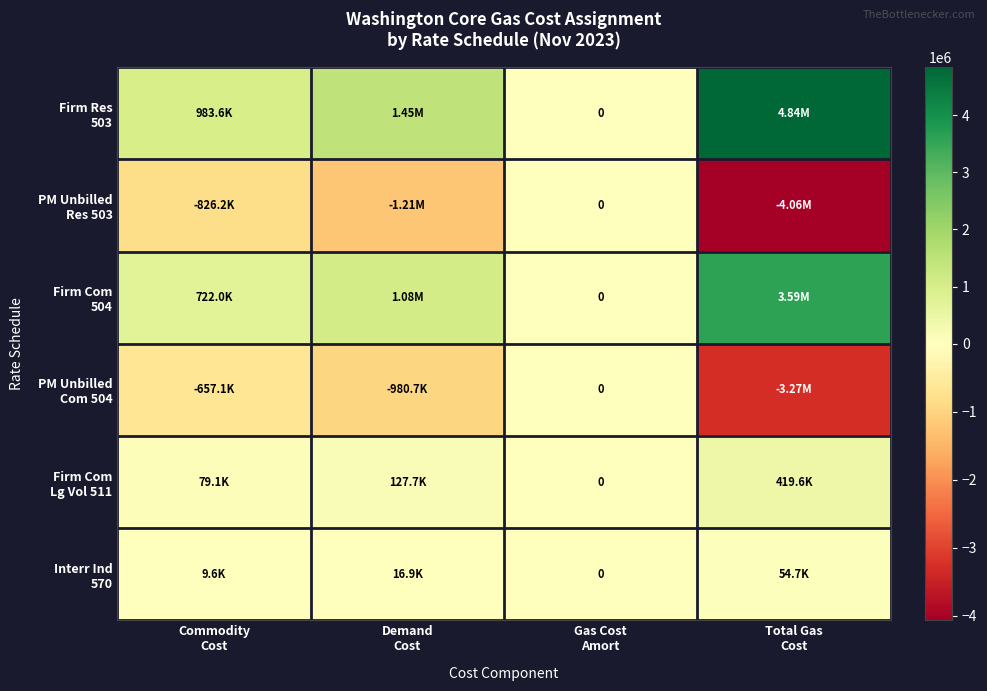

What is the maximum value shown in the chart?

4837578.0